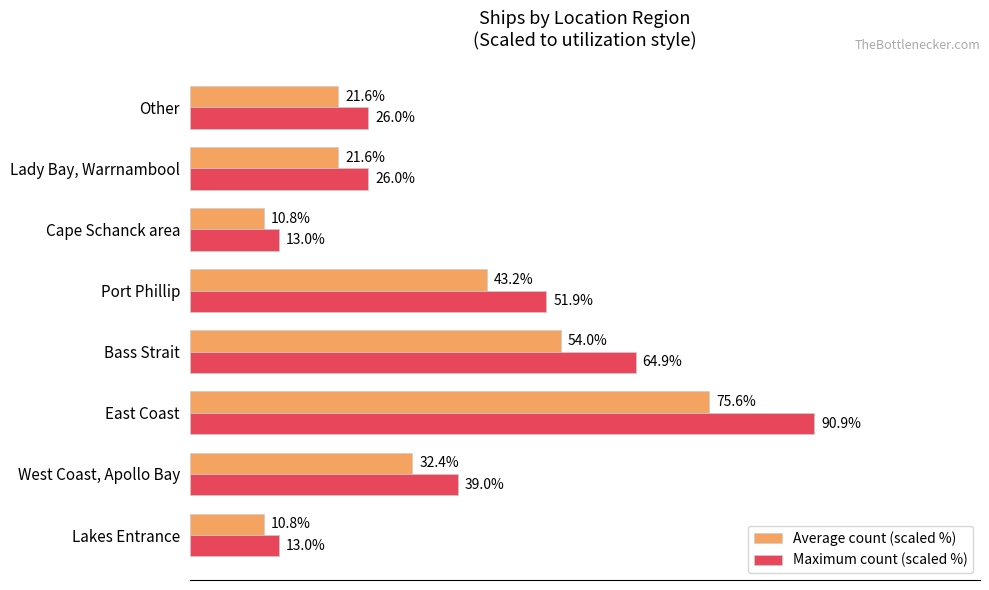

At which label is Average count (scaled %) closest to 43?

Port Phillip